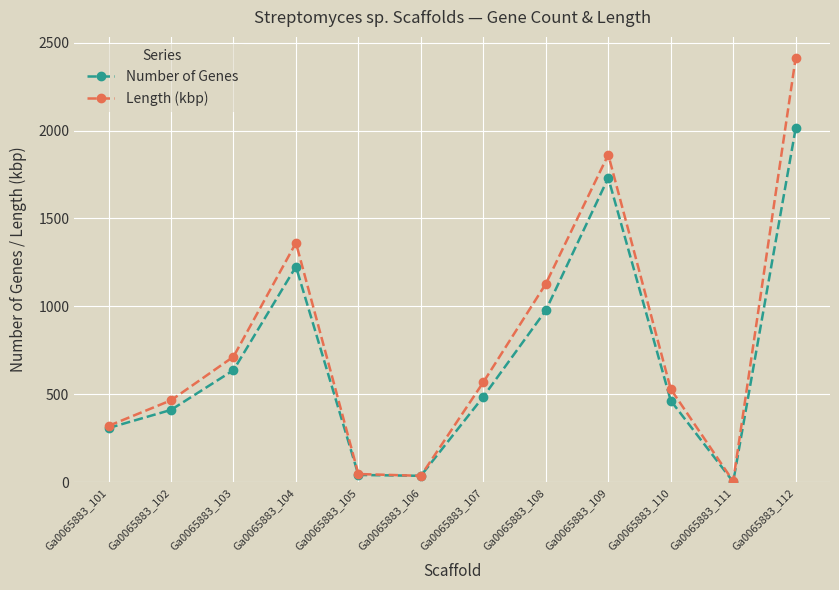

What is the average value of the Length (kbp) series?

787.5